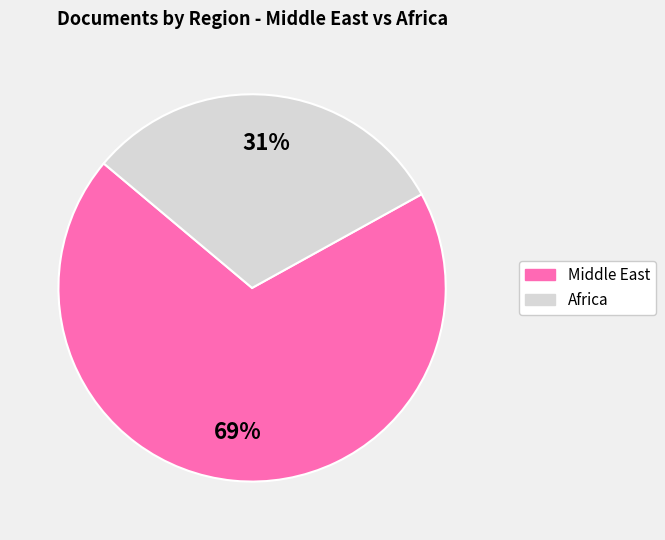

Is there a majority slice in this chart?

Yes